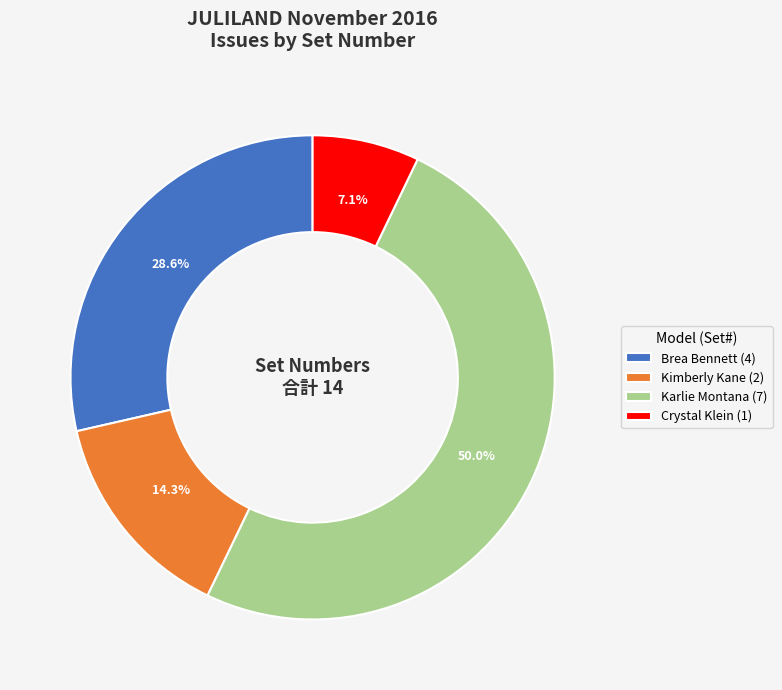

Does Crystal Klein (1) account for over 50% of the chart?

No